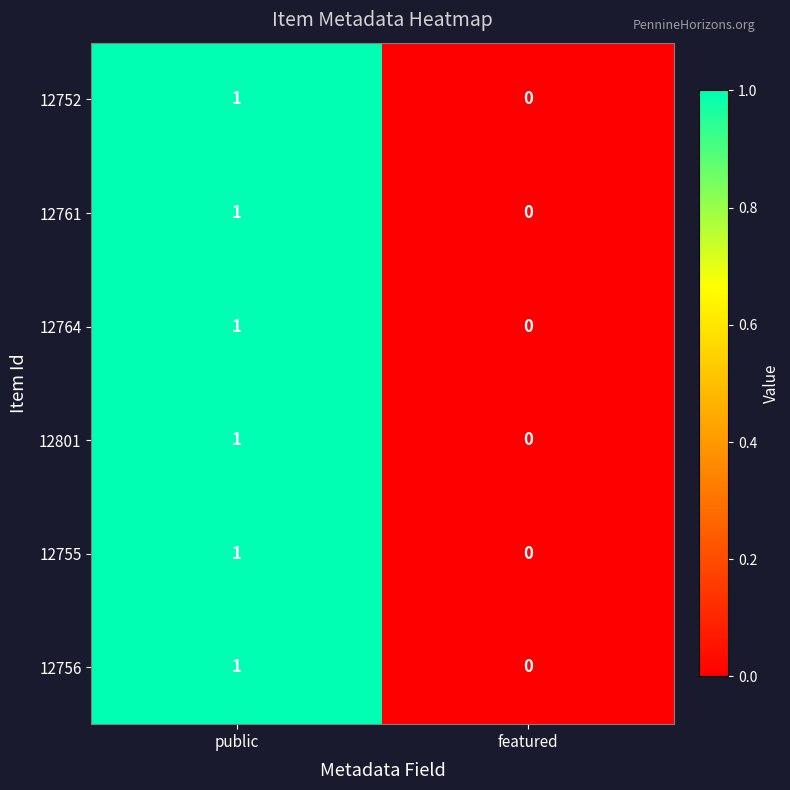

True or false: 12755 has a value of 0 at featured.

True